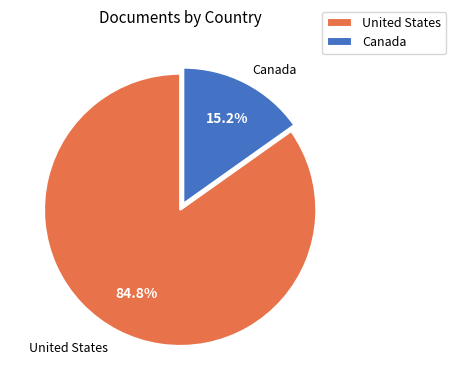

What is the total percentage of Canada and United States?

100.0%